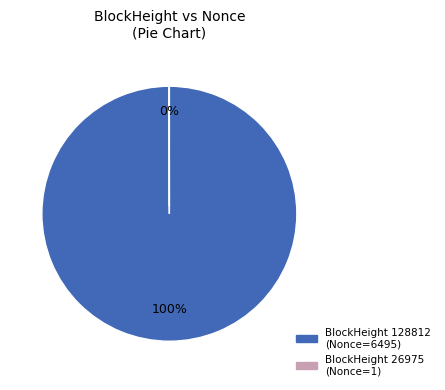

Does any single category account for the majority?

Yes